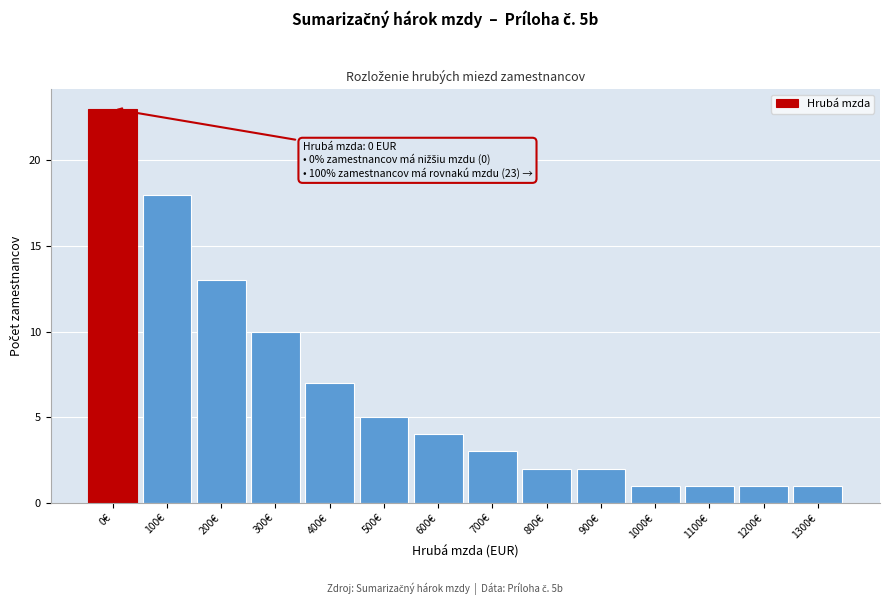

Reading right to left, what are all the values shown in this chart?

1300€=1	1200€=1	1100€=1	1000€=1	900€=2	800€=2	700€=3	600€=4	500€=5	400€=7	300€=10	200€=13	100€=18	0€=23